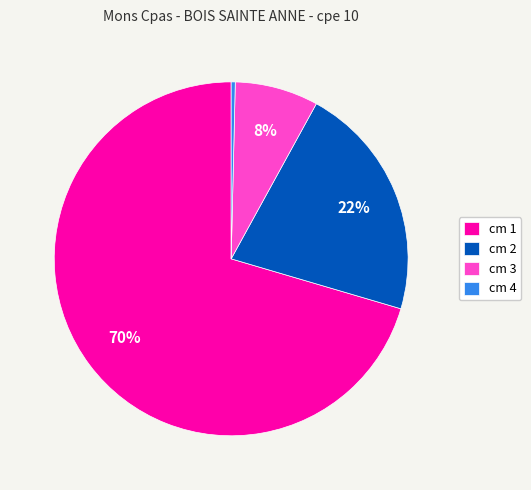

The cm 3 slice represents 8% of the pie. True or false?

True